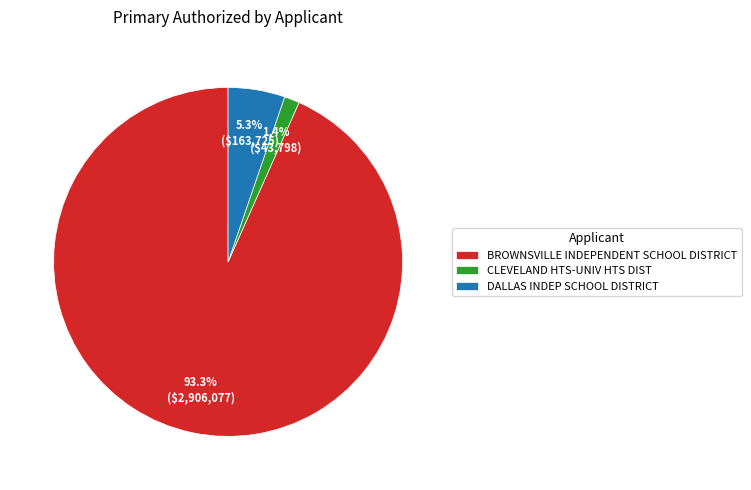

To the nearest percent, what is the average slice percentage?

33%